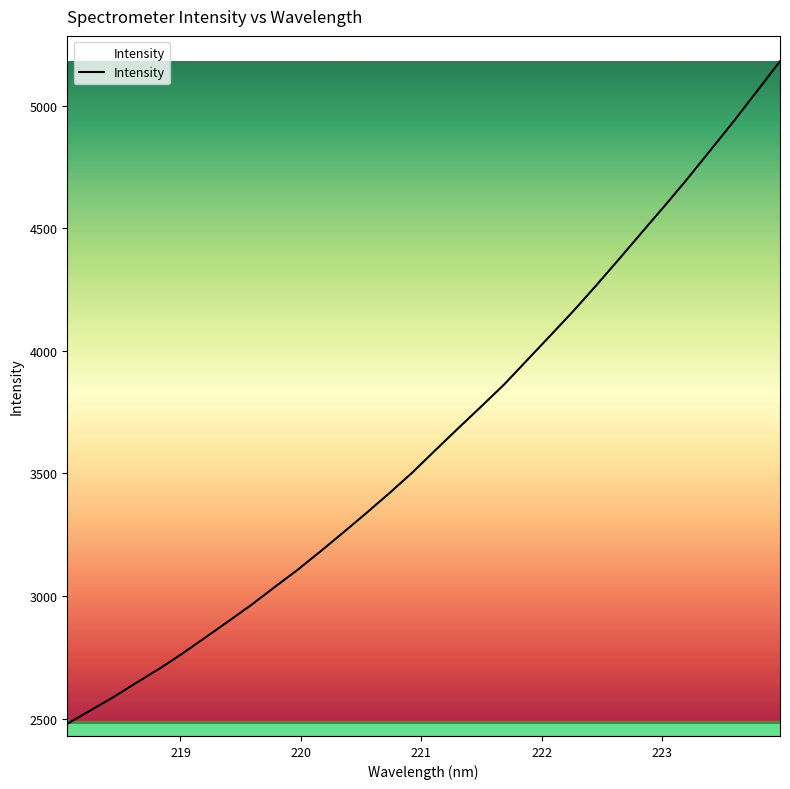

What is the maximum value shown in the chart?

5180.4